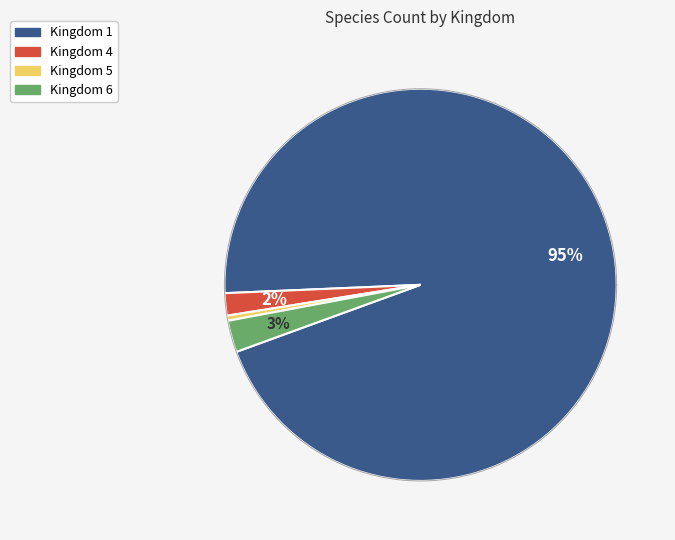

To the nearest percent, what is the difference between the largest and smallest slice percentages?

95%